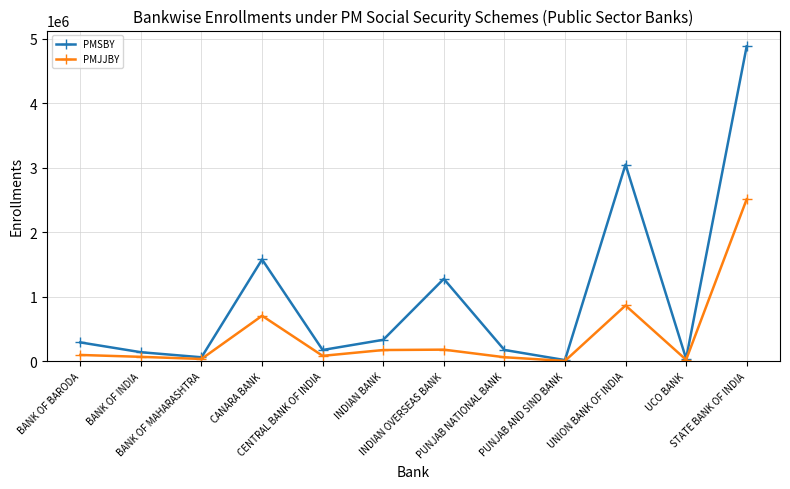

Is the value of PMJJBY at CANARA BANK greater than the value of PMSBY at BANK OF MAHARASHTRA?

Yes